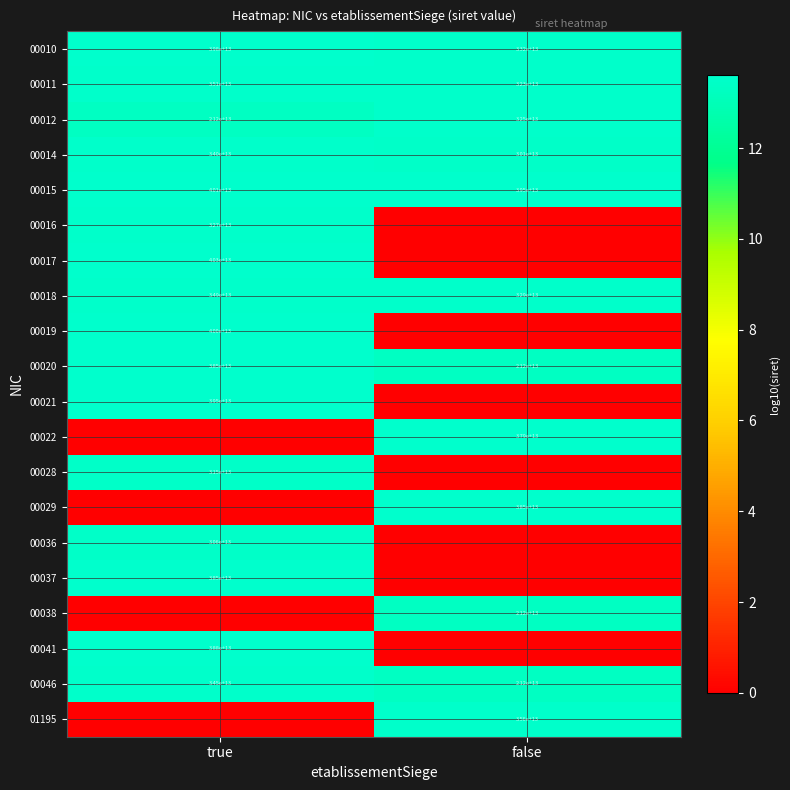

The value of 00020 at true is 68485734044807. True or false?

False